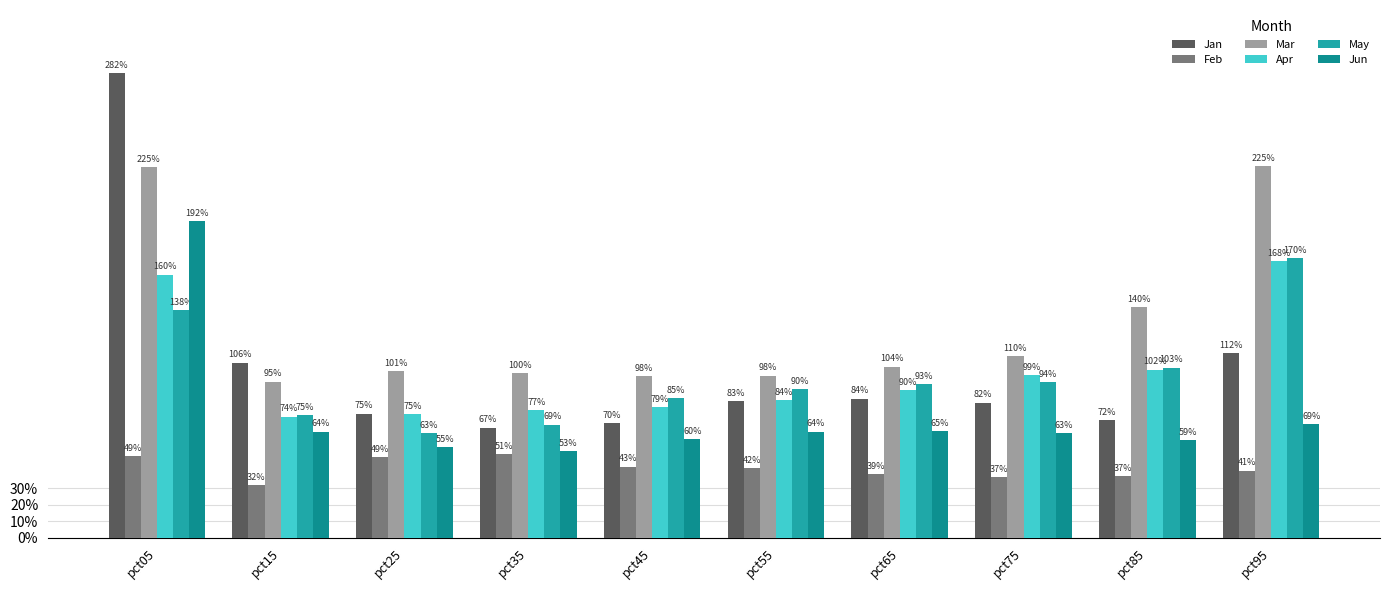

Are the bars horizontal?

No